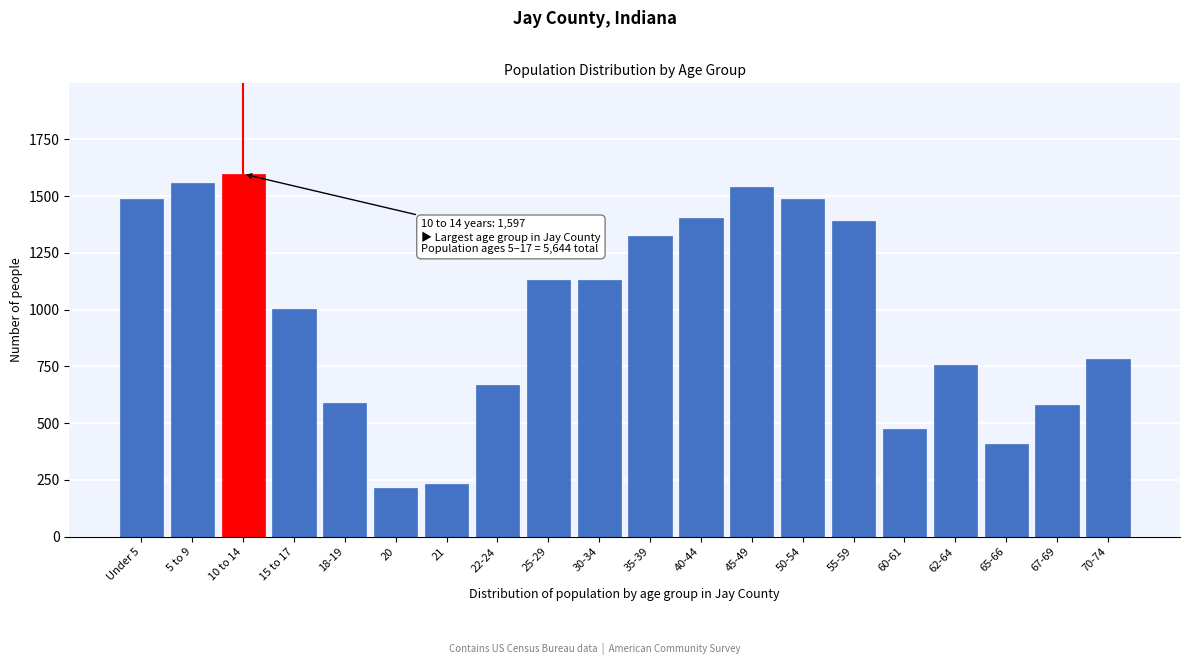

What is the label of the 9th bar from the left?

25-29